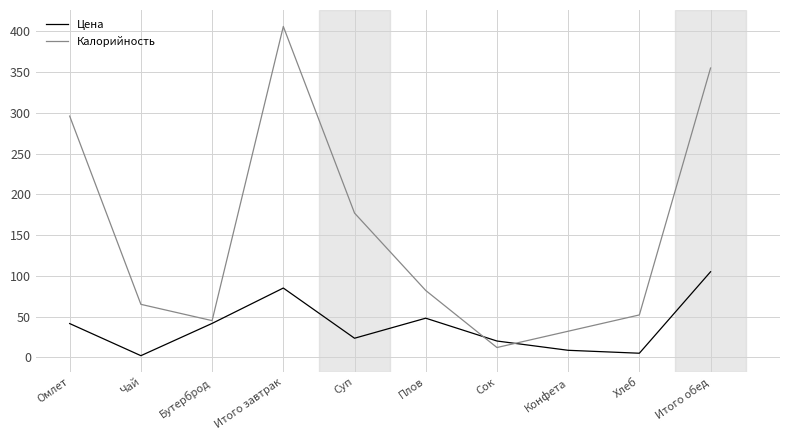

At which category is the sum across all series the highest?

Итого завтрак